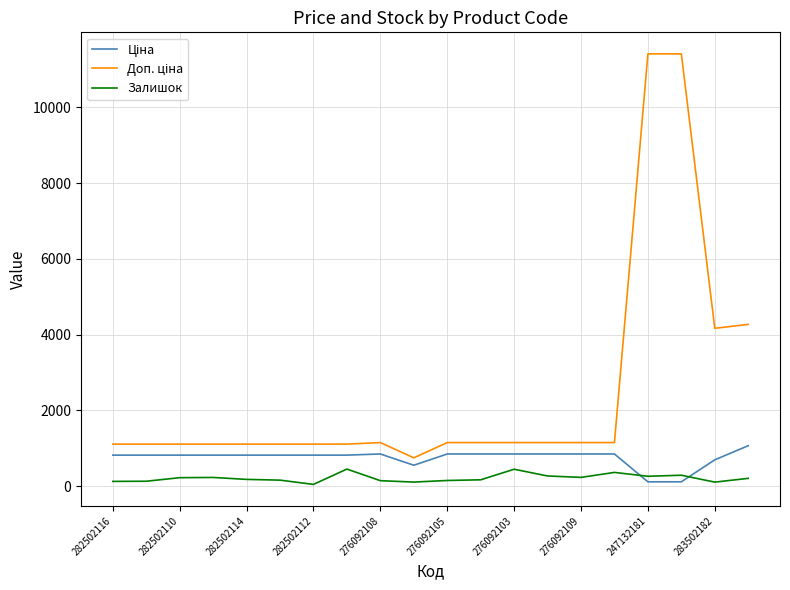

What is the maximum value shown in the chart?

11410.0